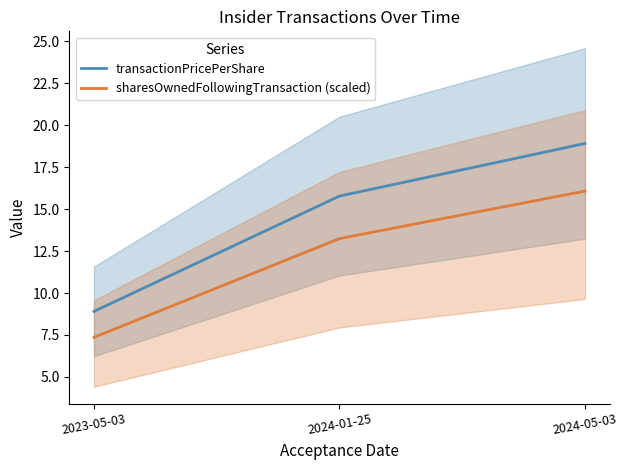

At how many categories does at least one series exceed 18?

1